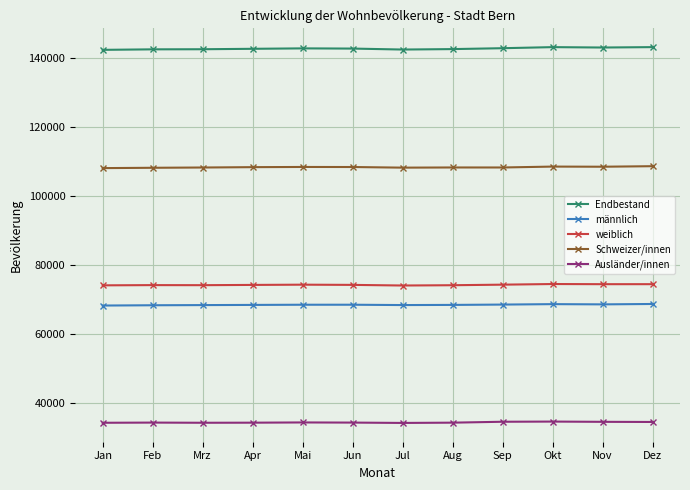

What is the sum of all Schweizer/innen values?

1301269